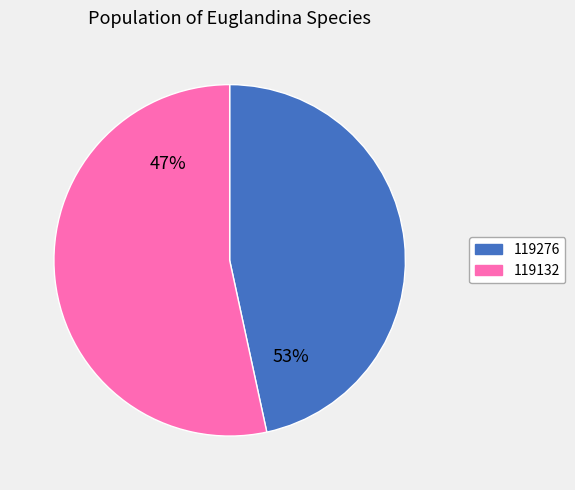

To the nearest percent, what is the difference between the 119132 and 119276 slice percentages?

7%